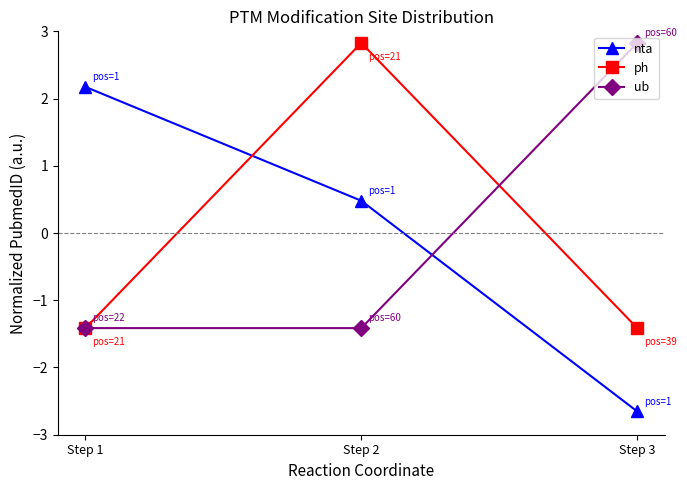

Which label corresponds to the smallest value in the chart?

Step 3